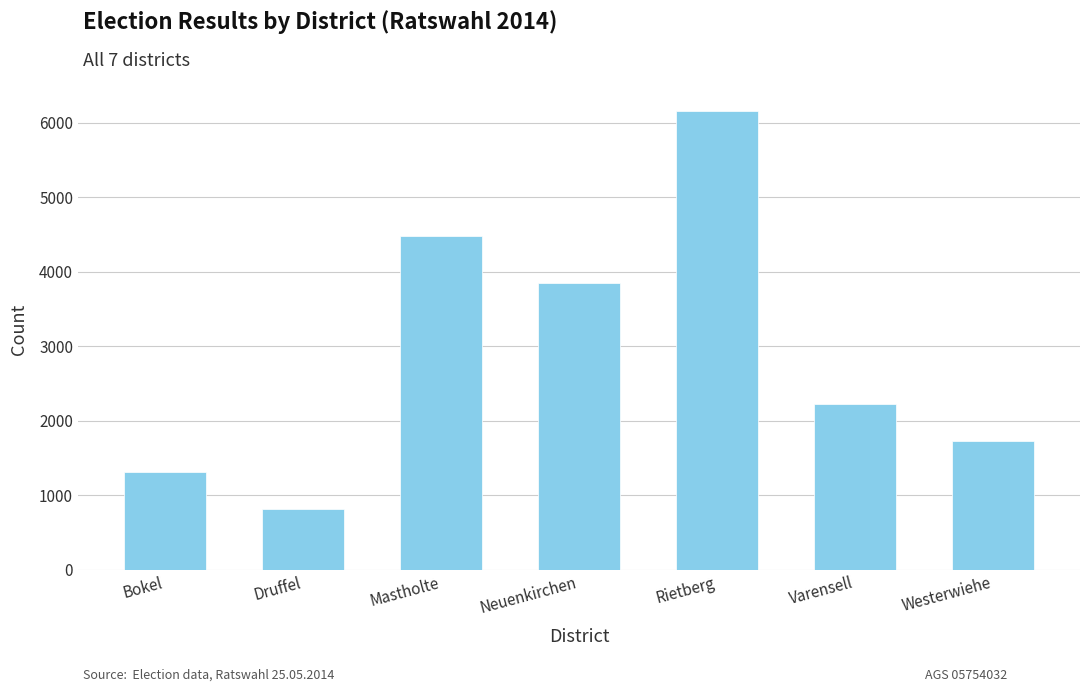

How many data points are less than 2227?

3